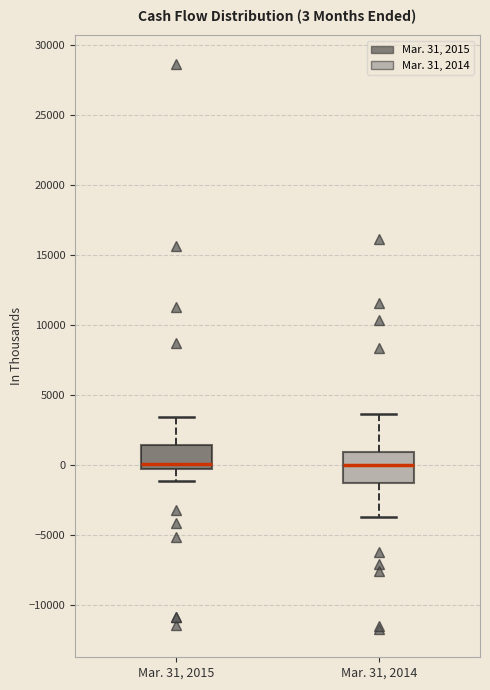

Comparing the boxes themselves (not the whiskers), which one is the tallest?

Mar. 31, 2014